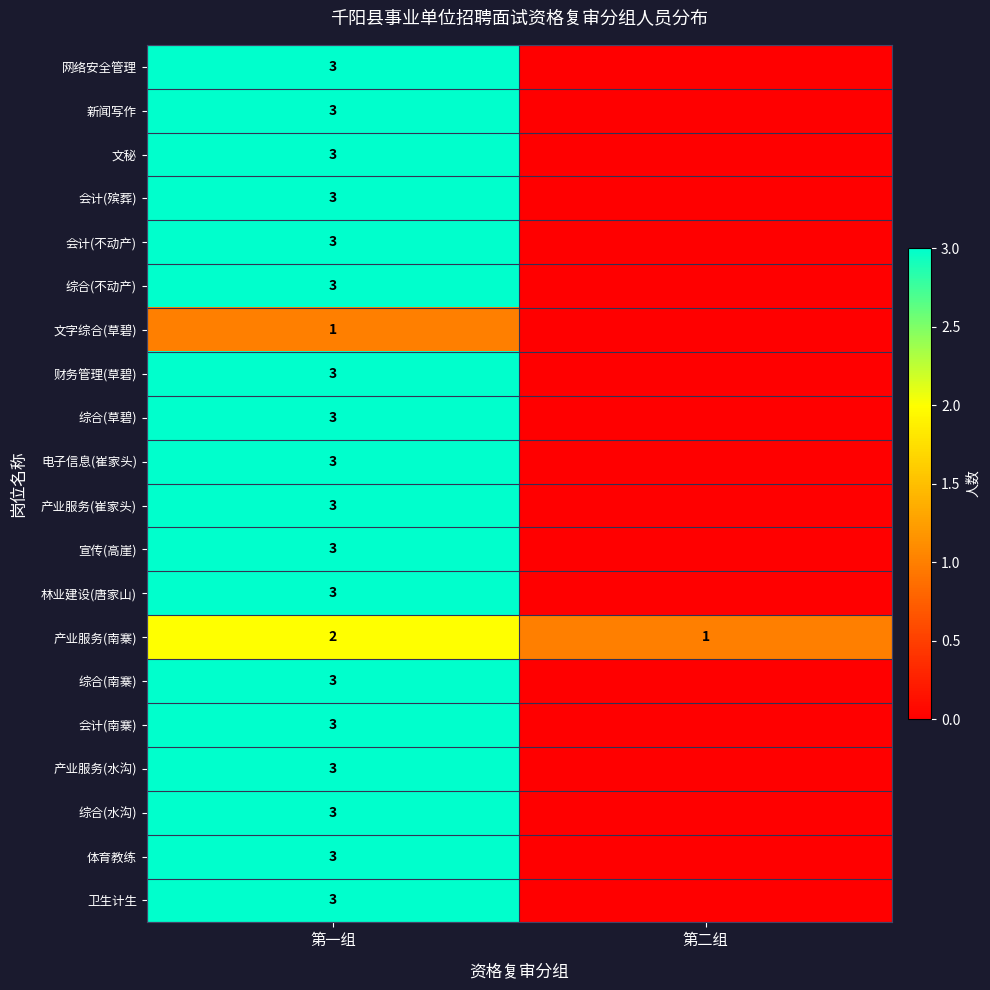

The value of 卫生计生 at 第一组 is 5. True or false?

False